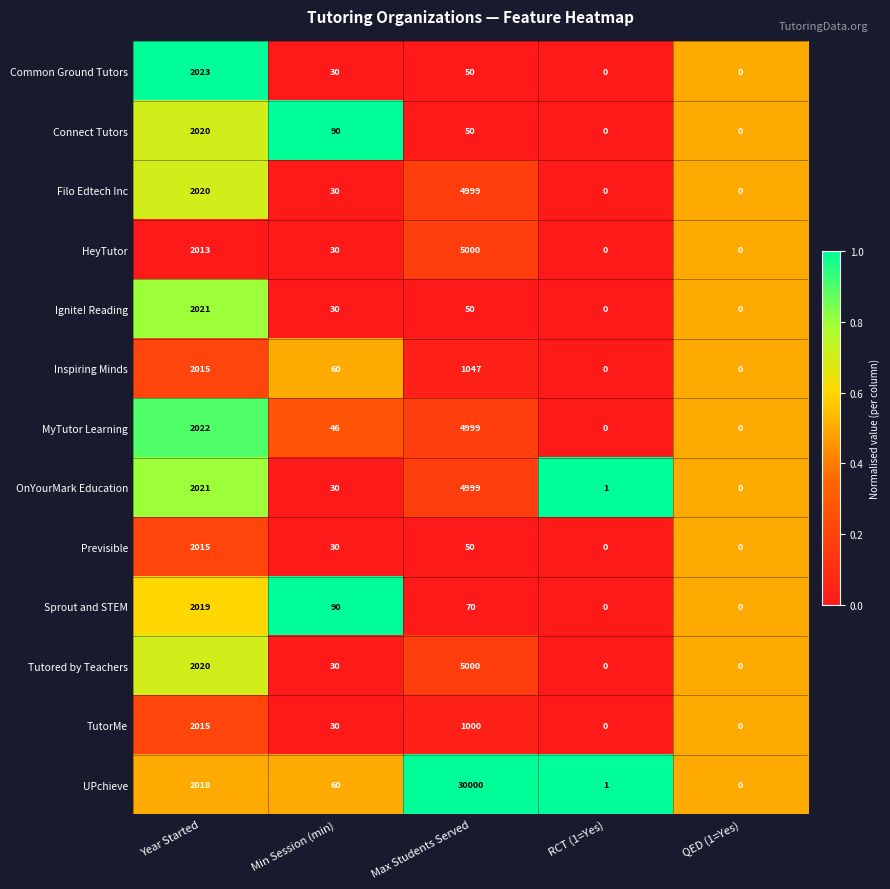

At which category is the sum across all series the highest?

Max Students Served